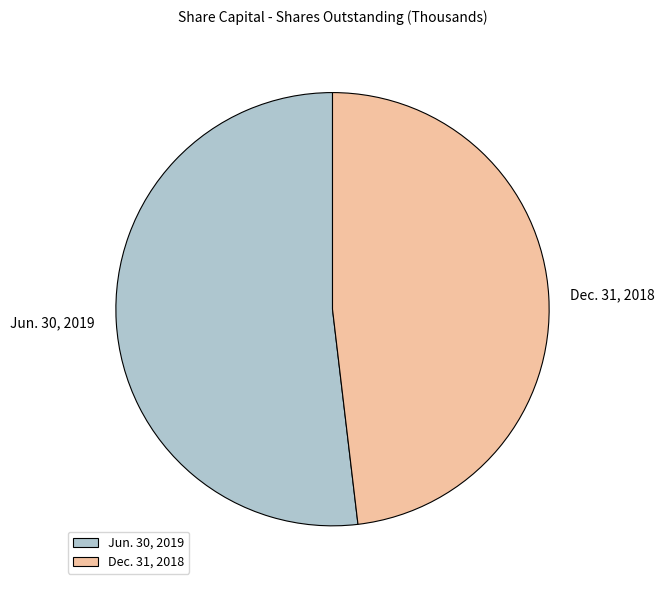

Is the sum of Dec. 31, 2018 and Jun. 30, 2019 greater than half?

Yes